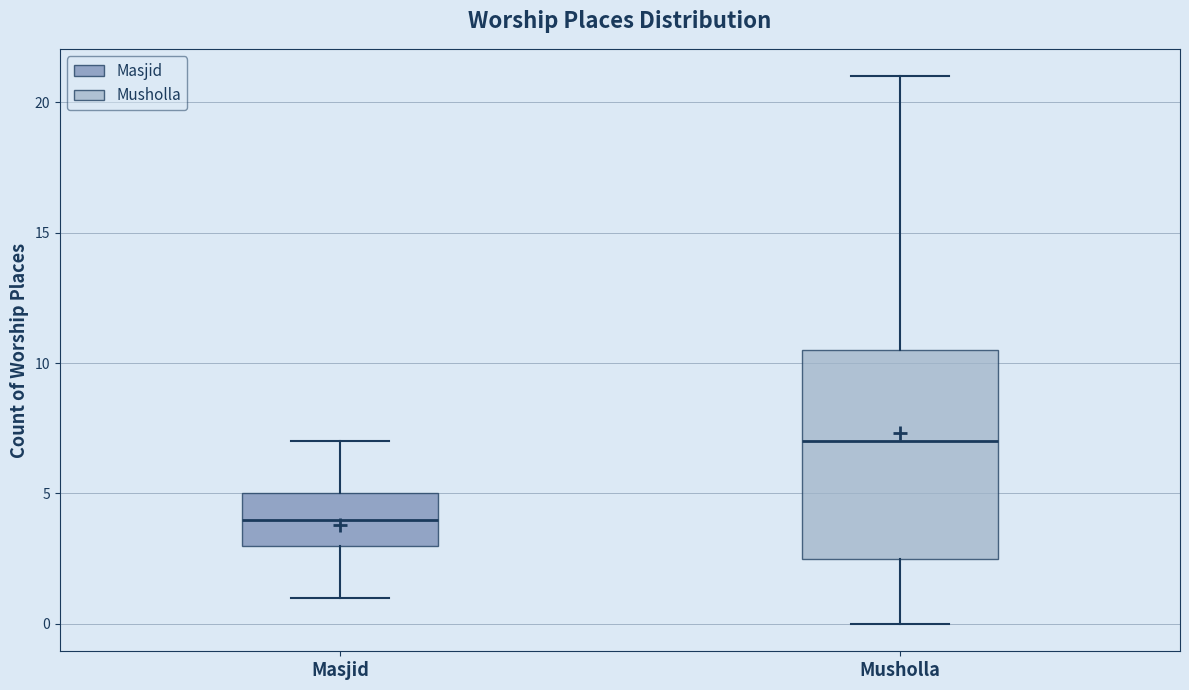

Where is the upper edge of the box for Musholla on the y-axis? The values are not printed on the chart, so give them approximately, as read against the axis.

10.5